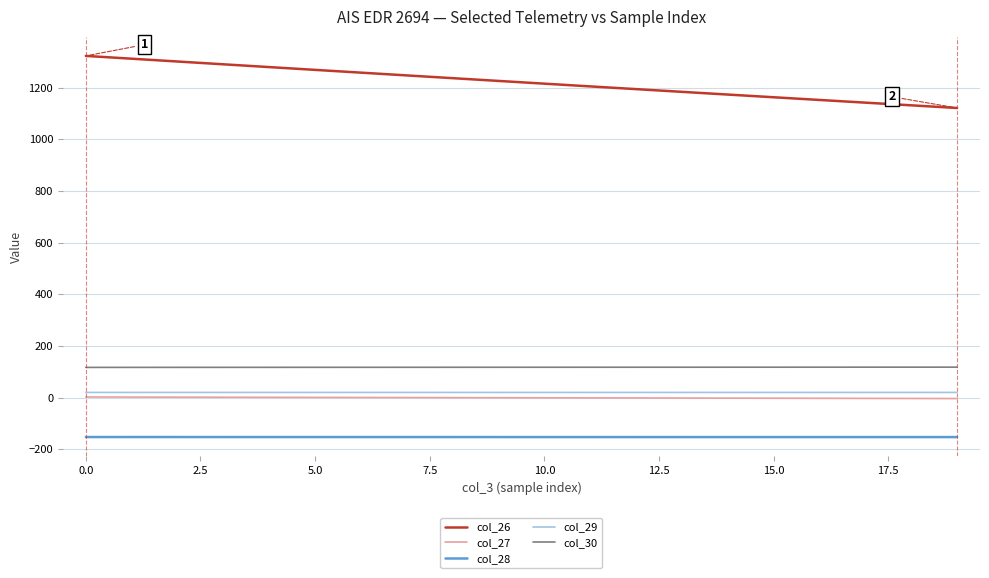

True or false: col_26 and col_27 intersect in this chart.

False